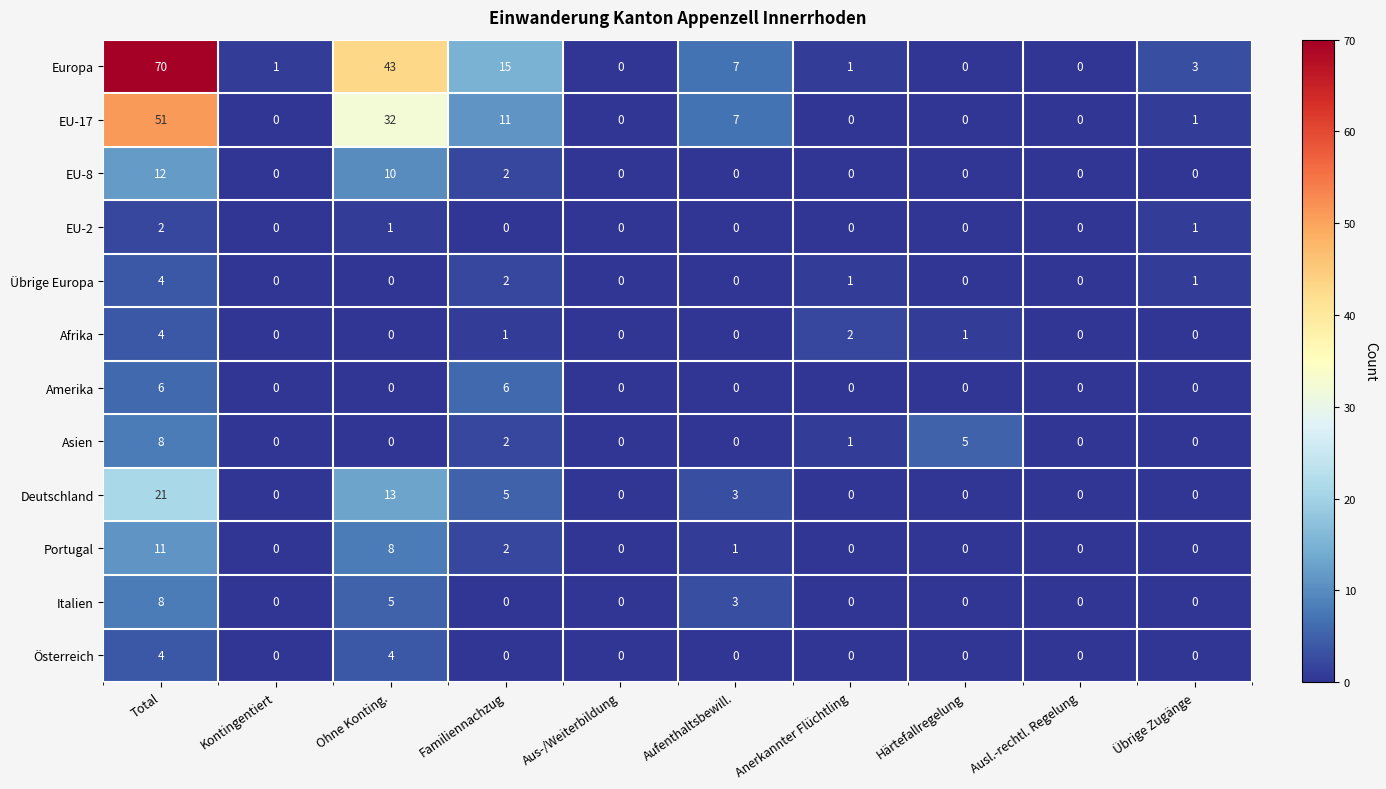

What is the sum of all Deutschland values?

42